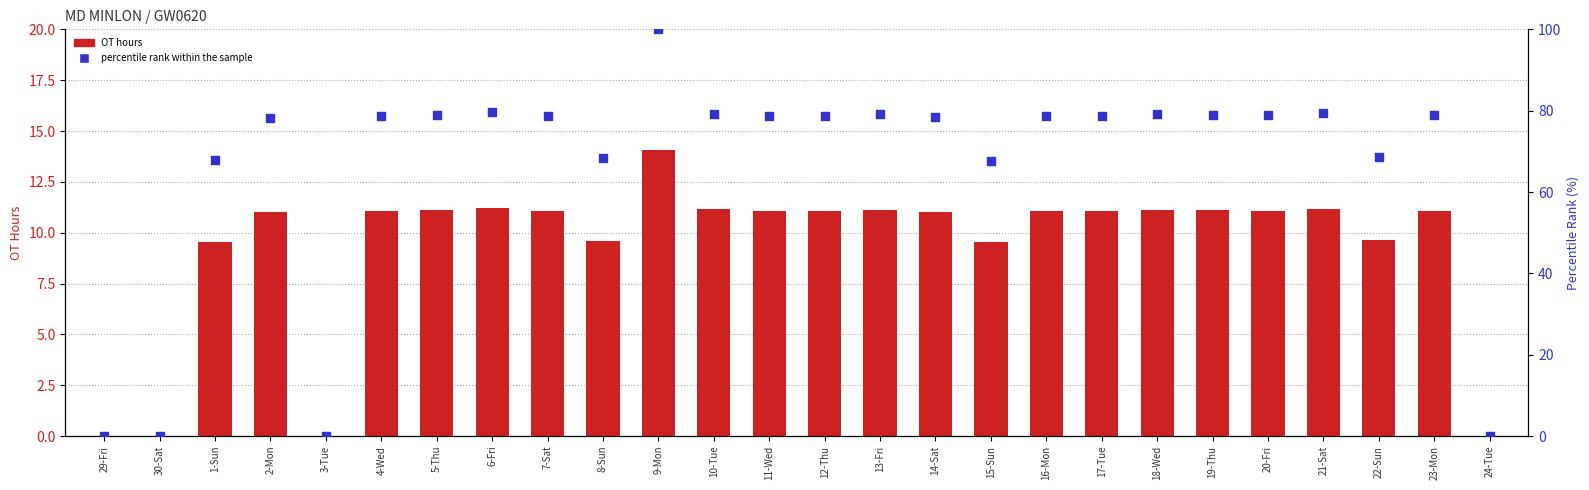

Is the value of OT hours at 16-Mon greater than the value of percentile rank within the sample at 3-Tue?

Yes